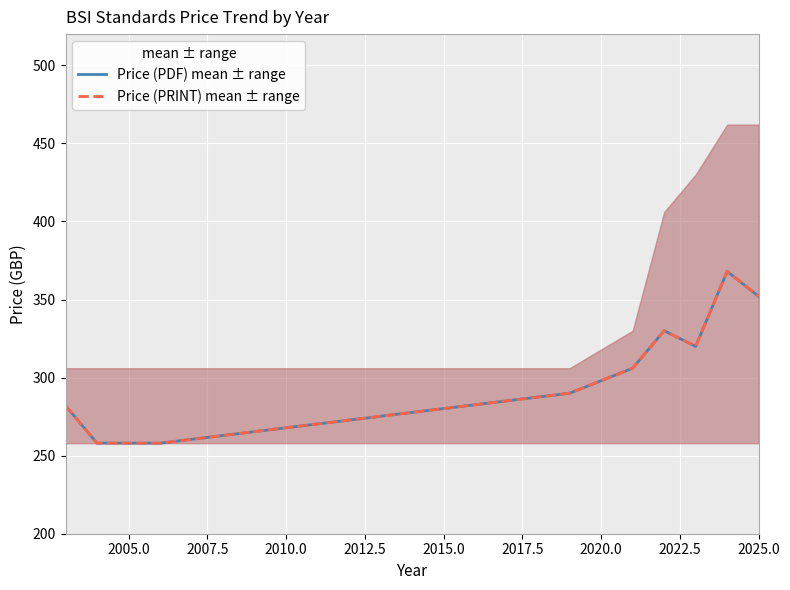

What are all the series names shown in the legend?

Price (PDF) mean ± range, Price (PRINT) mean ± range